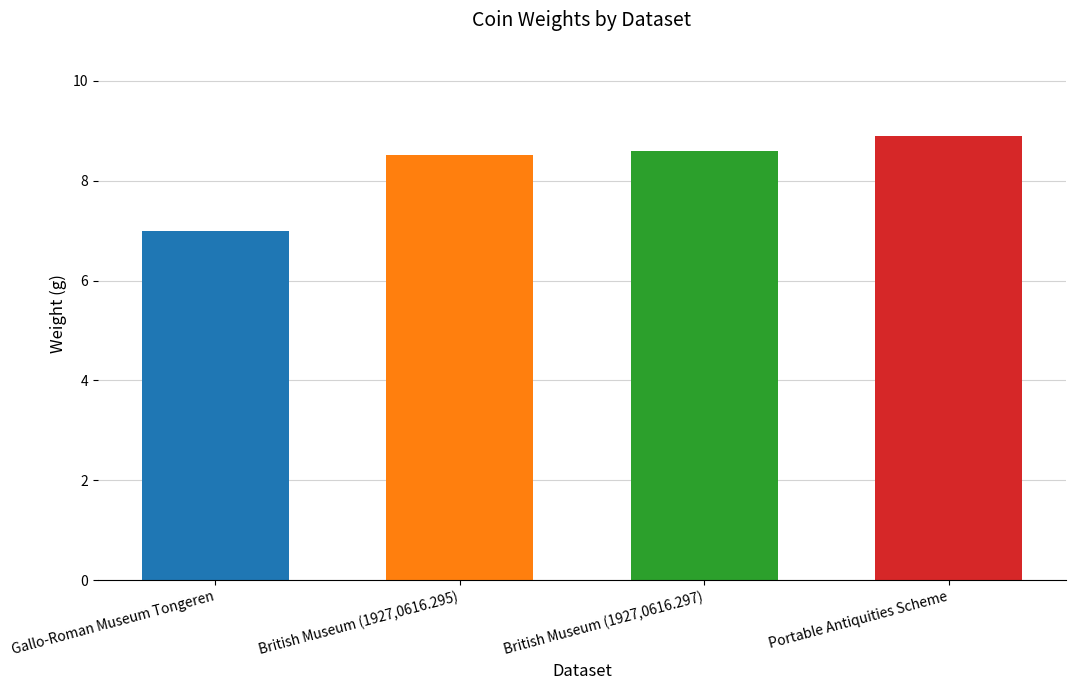

How many data points are above 8?

3